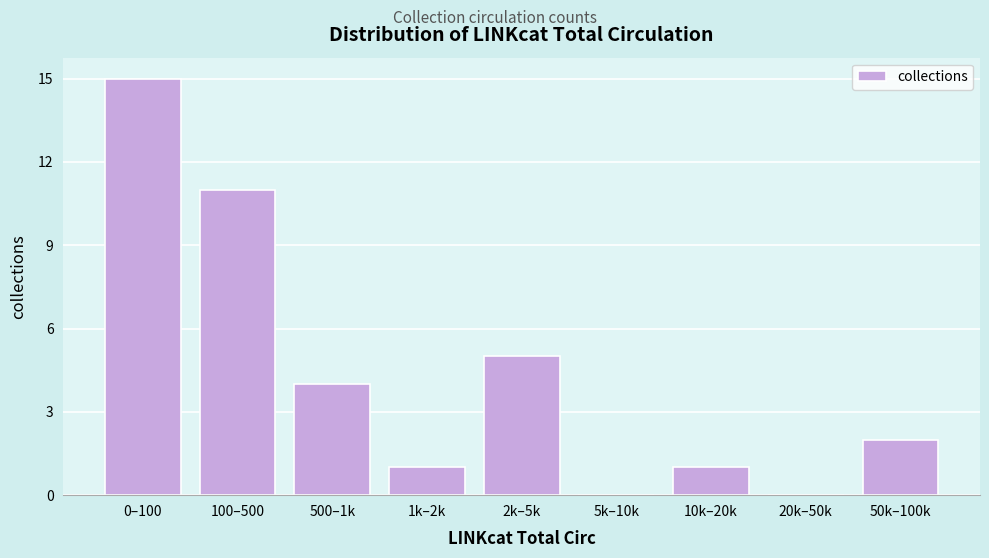

Reading left to right, extract all data points from this chart.

0–100=15	100–500=11	500–1k=4	1k–2k=1	2k–5k=5	5k–10k=0	10k–20k=1	20k–50k=0	50k–100k=2